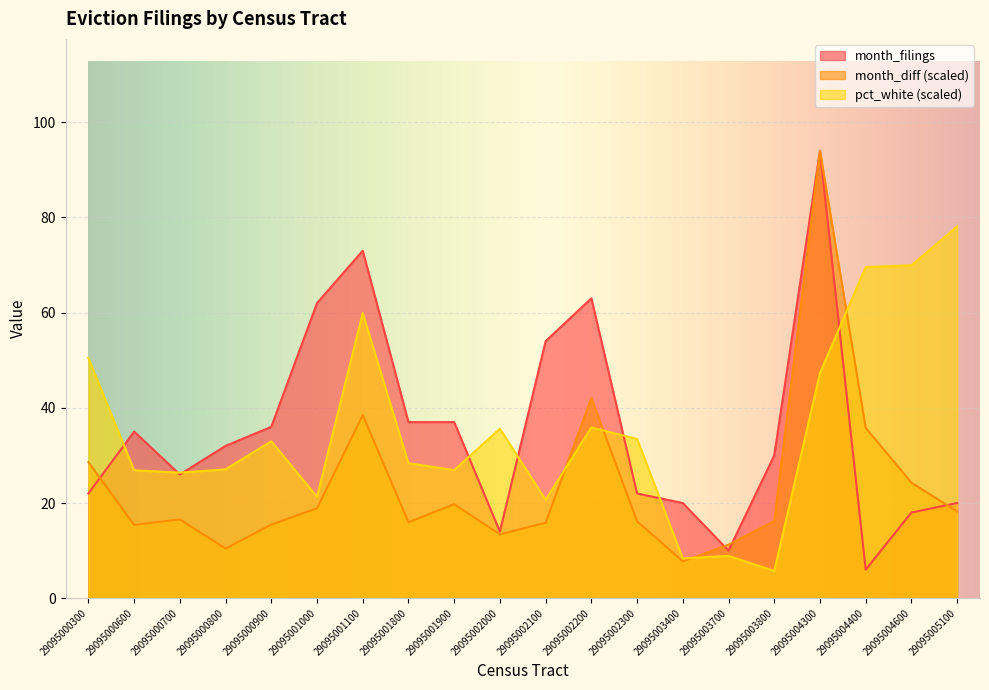

True or false: pct_white and month_filings cross at least once.

True